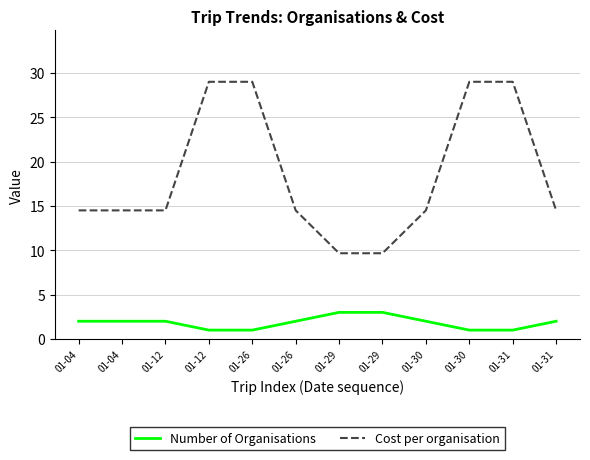

Rank the series by their maximum value, from highest to lowest.

Cost per organisation, Number of Organisations